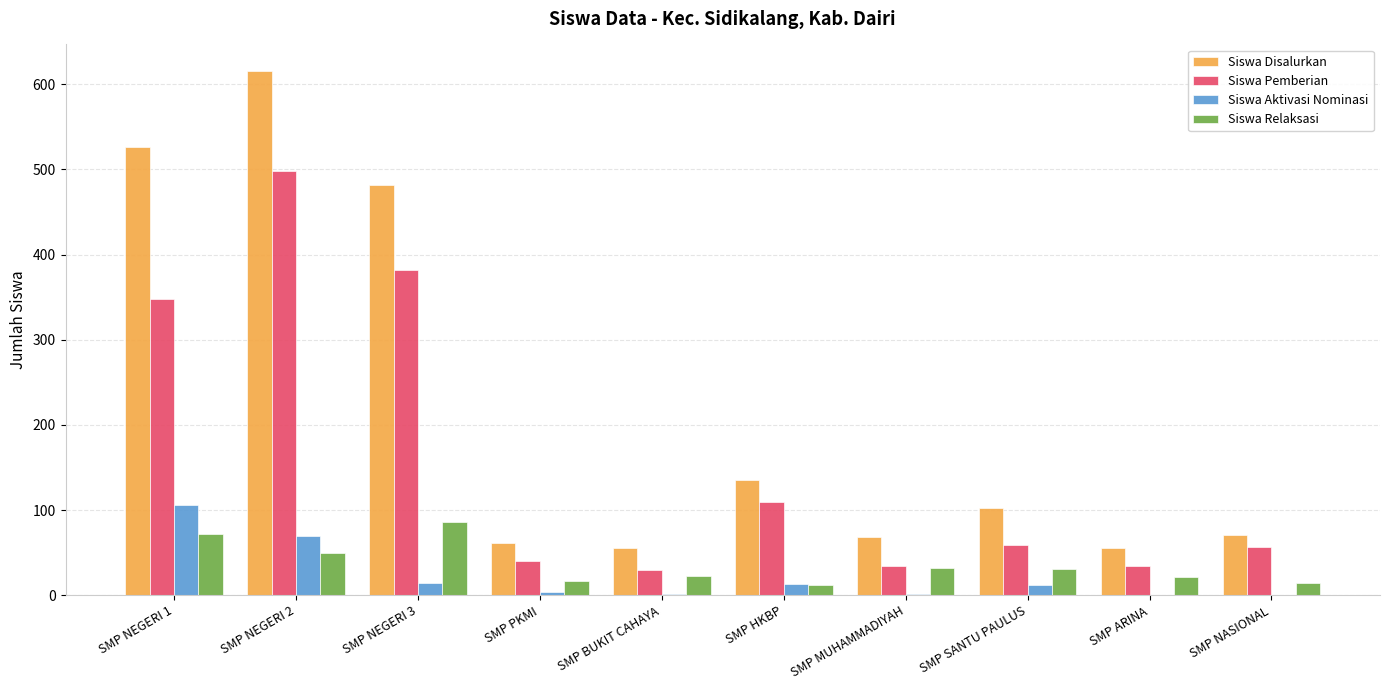

Is it true that Siswa Pemberian equals 34 at SMP MUHAMMADIYAH?

True